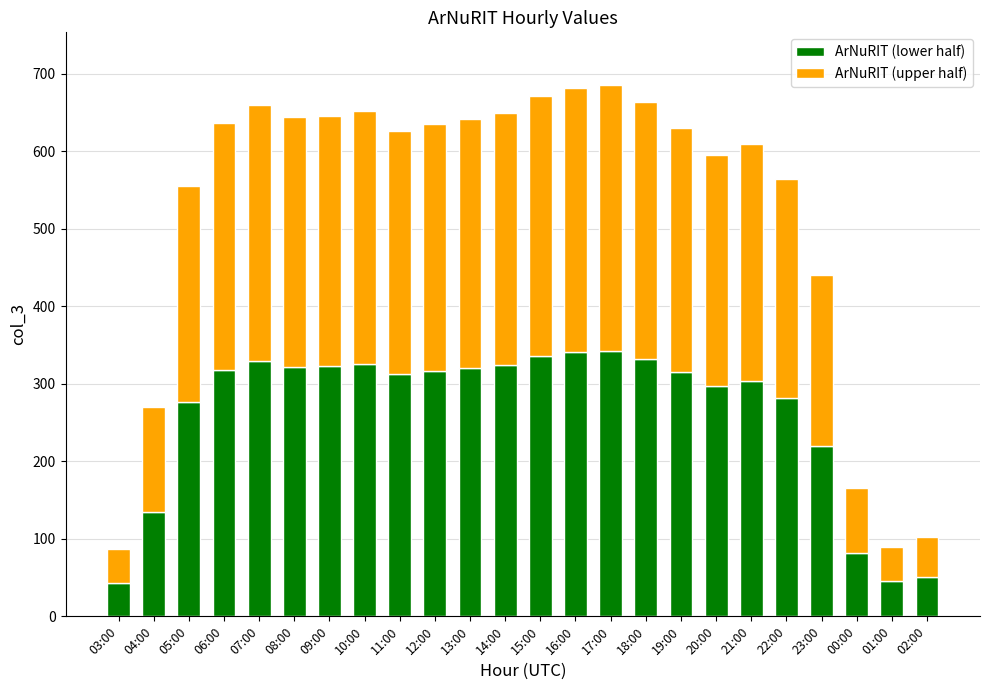

What is the value of the ArNuRIT (lower half) bar at the 15th from the left?

342